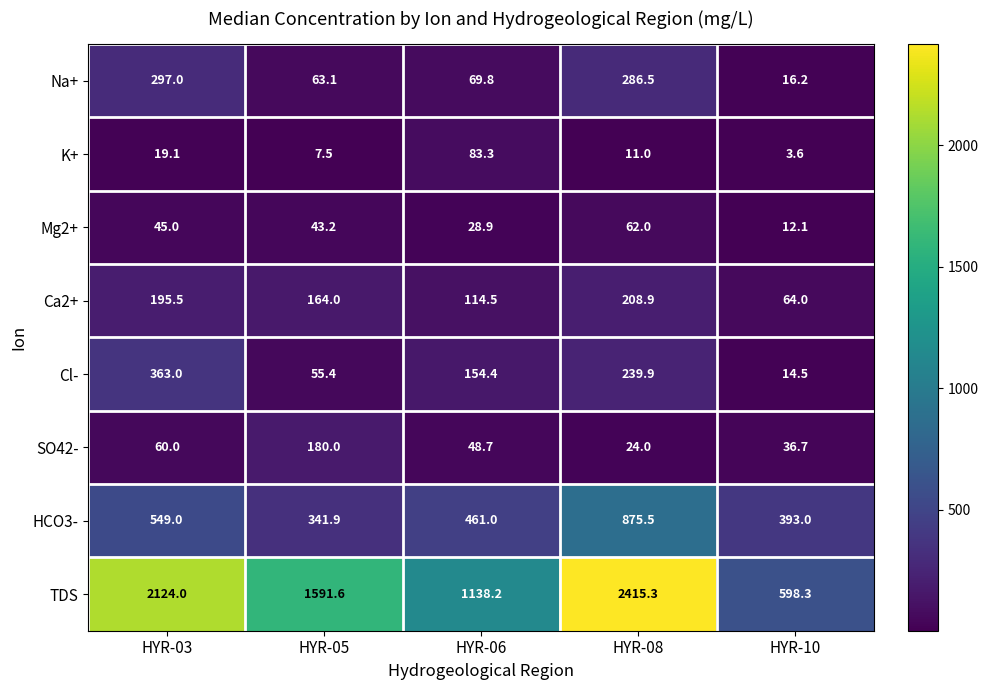

True or false: Cl- has a value of 55.4 at HYR-05.

True